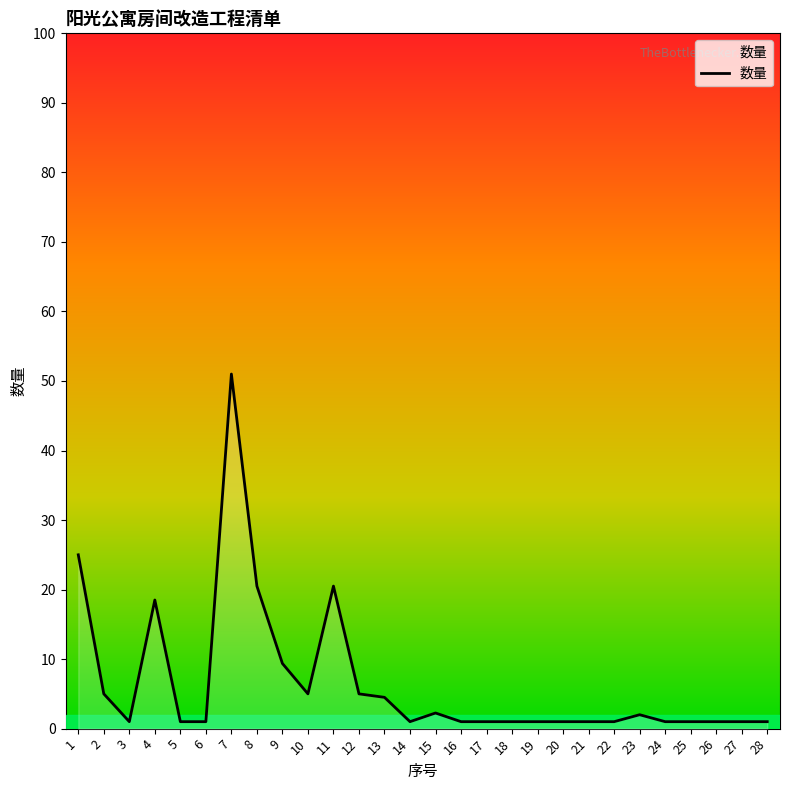

Which label corresponds to the largest value in the chart?

7